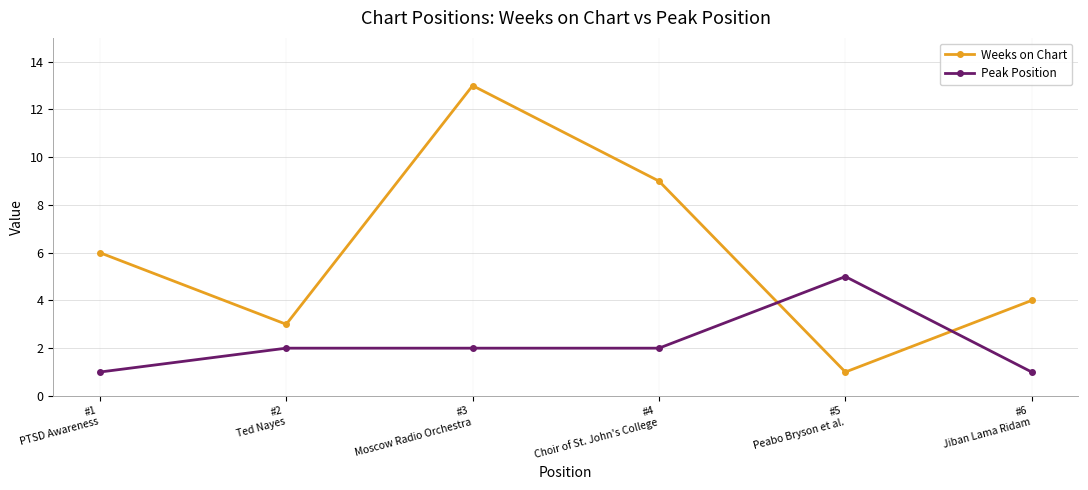

What is the value of the Weeks on Chart point at the 1st from the left?

6